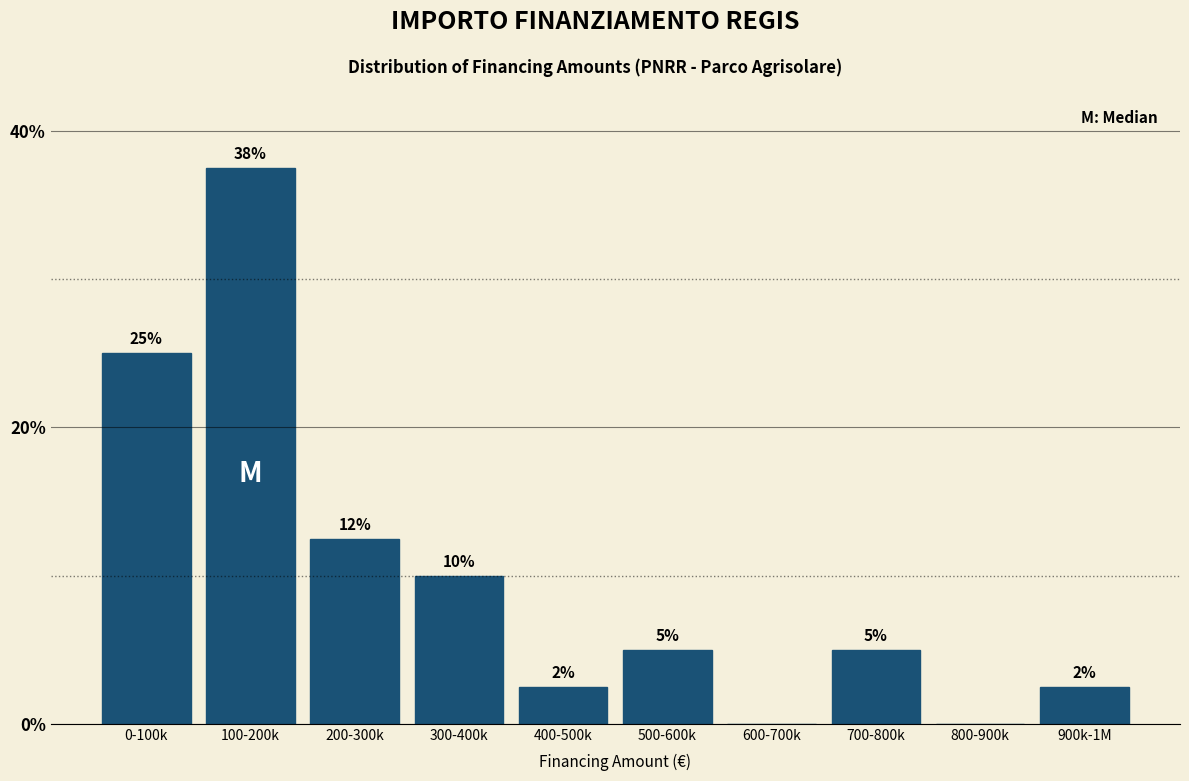

What is the maximum value shown in the chart?

37.5